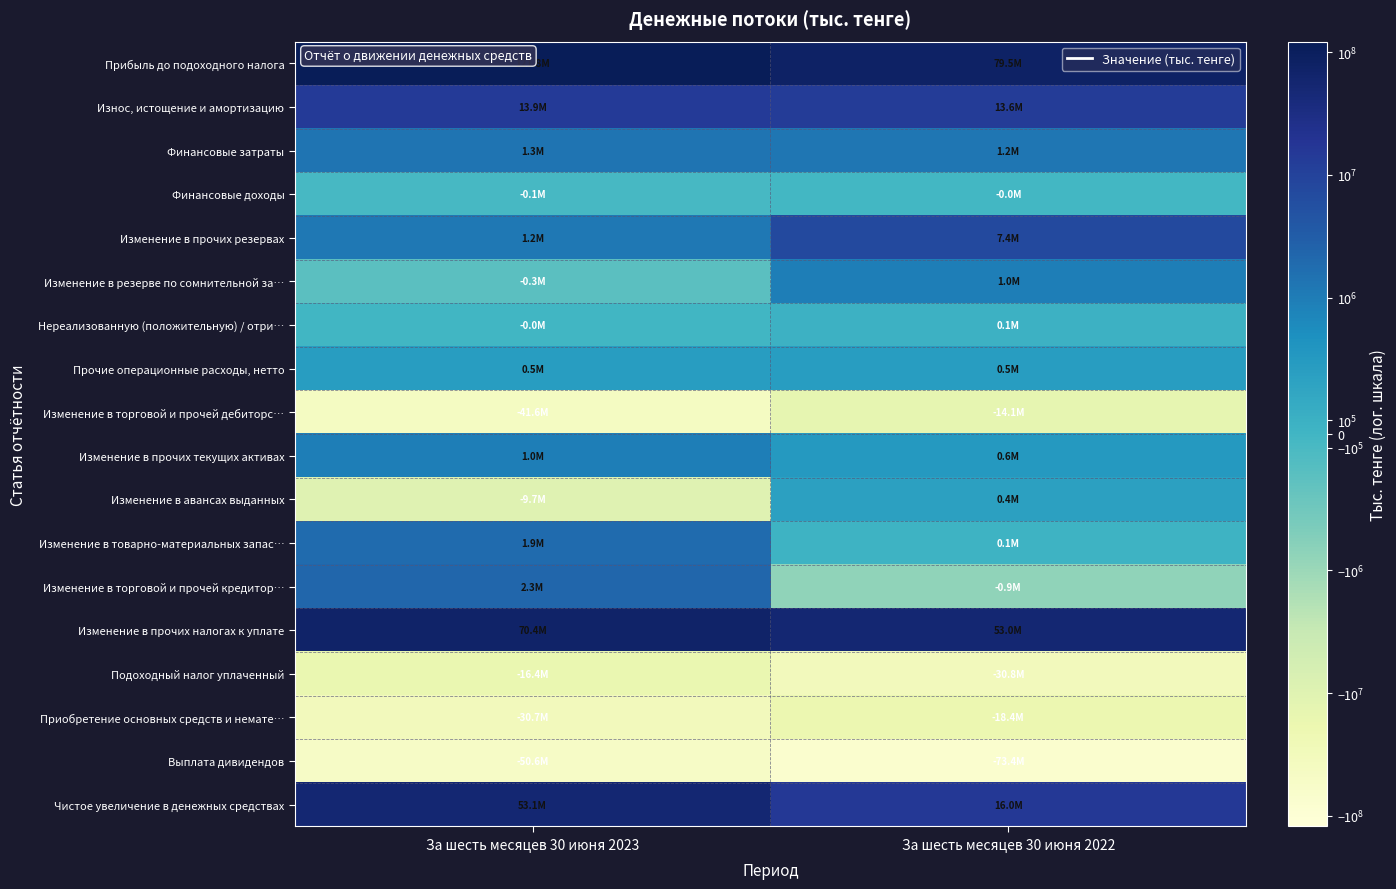

Reading left to right, list all the values displayed in this chart.

Прибыль до подоходного налога: За шесть месяцев 30 июня 2023=121772025	За шесть месяцев 30 июня 2022=79533993
Износ, истощение и амортизацию: За шесть месяцев 30 июня 2023=13913684	За шесть месяцев 30 июня 2022=13613207
Финансовые затраты: За шесть месяцев 30 июня 2023=1330071	За шесть месяцев 30 июня 2022=1243859
Финансовые доходы: За шесть месяцев 30 июня 2023=-74099	За шесть месяцев 30 июня 2022=-24180
Изменение в прочих резервах: За шесть месяцев 30 июня 2023=1192874	За шесть месяцев 30 июня 2022=7418523
Изменение в резерве по сомнительной за…: За шесть месяцев 30 июня 2023=-294975	За шесть месяцев 30 июня 2022=967497
Нереализованную (положительную) / отри…: За шесть месяцев 30 июня 2023=-15754	За шесть месяцев 30 июня 2022=87572
Прочие операционные расходы, нетто: За шесть месяцев 30 июня 2023=482034	За шесть месяцев 30 июня 2022=472873
Изменение в торговой и прочей дебиторс…: За шесть месяцев 30 июня 2023=-41613154	За шесть месяцев 30 июня 2022=-14084787
Изменение в прочих текущих активах: За шесть месяцев 30 июня 2023=975909	За шесть месяцев 30 июня 2022=553760
Изменение в авансах выданных: За шесть месяцев 30 июня 2023=-9717695	За шесть месяцев 30 июня 2022=422510
Изменение в товарно-материальных запас…: За шесть месяцев 30 июня 2023=1913760	За шесть месяцев 30 июня 2022=63106
Изменение в торговой и прочей кредитор…: За шесть месяцев 30 июня 2023=2291388	За шесть месяцев 30 июня 2022=-892387
Изменение в прочих налогах к уплате: За шесть месяцев 30 июня 2023=70430432	За шесть месяцев 30 июня 2022=52998605
Подоходный налог уплаченный: За шесть месяцев 30 июня 2023=-16402530	За шесть месяцев 30 июня 2022=-30786000
Приобретение основных средств и немате…: За шесть месяцев 30 июня 2023=-30726314	За шесть месяцев 30 июня 2022=-18359561
Выплата дивидендов: За шесть месяцев 30 июня 2023=-50565744	За шесть месяцев 30 июня 2022=-73435941
Чистое увеличение в денежных средствах: За шесть месяцев 30 июня 2023=53058631	За шесть месяцев 30 июня 2022=15963849